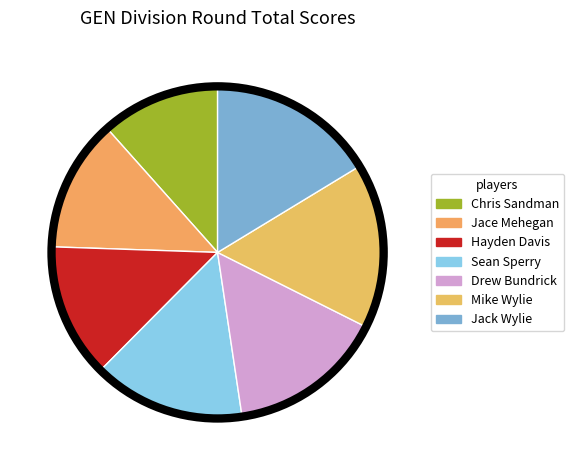

To the nearest percent, what percentage of the pie is Chris Sandman?

12%